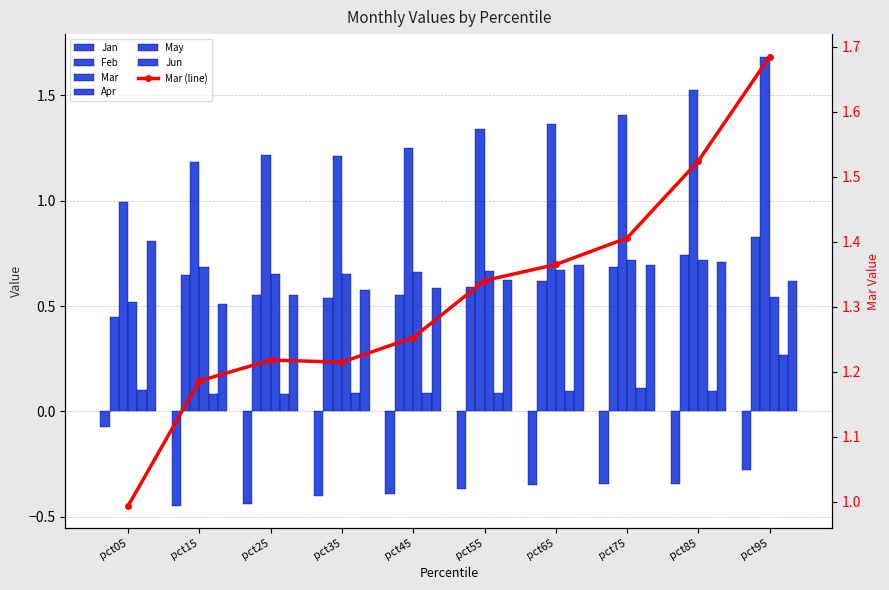

Reading left to right, what are all the values shown in this chart?

Jan: pct05=-0.1	pct15=-0.4	pct25=-0.4	pct35=-0.4	pct45=-0.4	pct55=-0.4	pct65=-0.4	pct75=-0.3	pct85=-0.3	pct95=-0.3
Feb: pct05=0.4	pct15=0.6	pct25=0.6	pct35=0.5	pct45=0.6	pct55=0.6	pct65=0.6	pct75=0.7	pct85=0.7	pct95=0.8
Mar: pct05=1.0	pct15=1.2	pct25=1.2	pct35=1.2	pct45=1.3	pct55=1.3	pct65=1.4	pct75=1.4	pct85=1.5	pct95=1.7
Apr: pct05=0.5	pct15=0.7	pct25=0.7	pct35=0.7	pct45=0.7	pct55=0.7	pct65=0.7	pct75=0.7	pct85=0.7	pct95=0.5
May: pct05=0.1	pct15=0.1	pct25=0.1	pct35=0.1	pct45=0.1	pct55=0.1	pct65=0.1	pct75=0.1	pct85=0.1	pct95=0.3
Jun: pct05=0.8	pct15=0.5	pct25=0.6	pct35=0.6	pct45=0.6	pct55=0.6	pct65=0.7	pct75=0.7	pct85=0.7	pct95=0.6